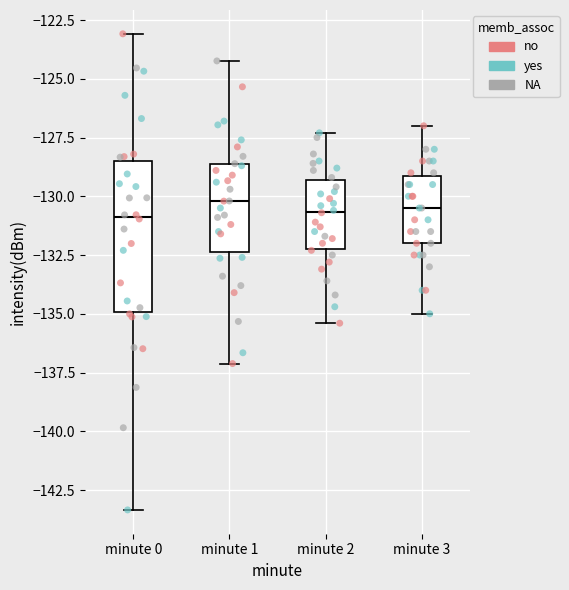

Where is the lower edge of the box for minute 2 on the y-axis? The values are not printed on the chart, so give them approximately, as read against the axis.

-132.0